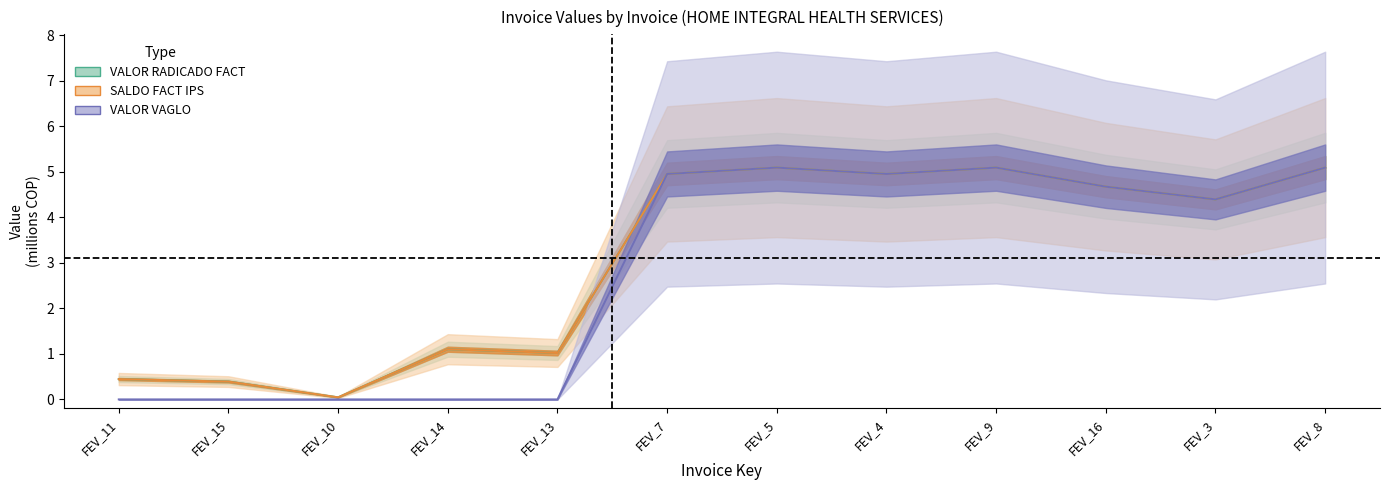

What is the highest value of the VALOR FACT IPS series?

5.1